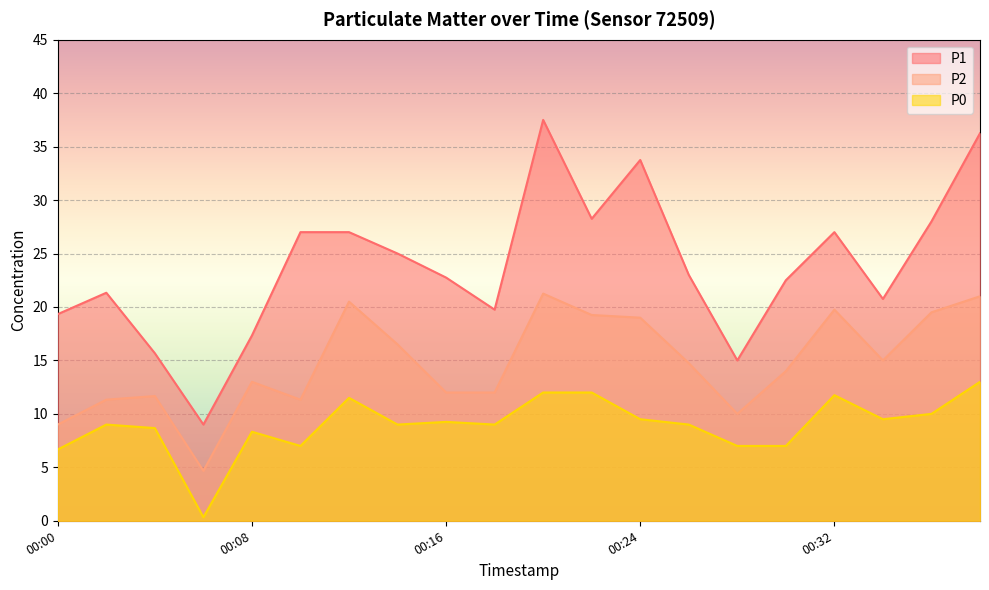

How many lines are shown in the chart?

3